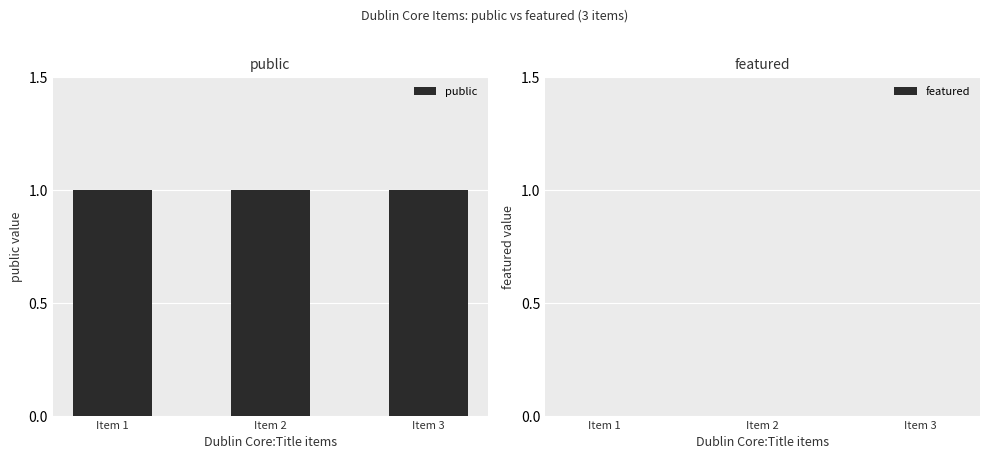

Rank the series by their average value, from lowest to highest.

featured, public